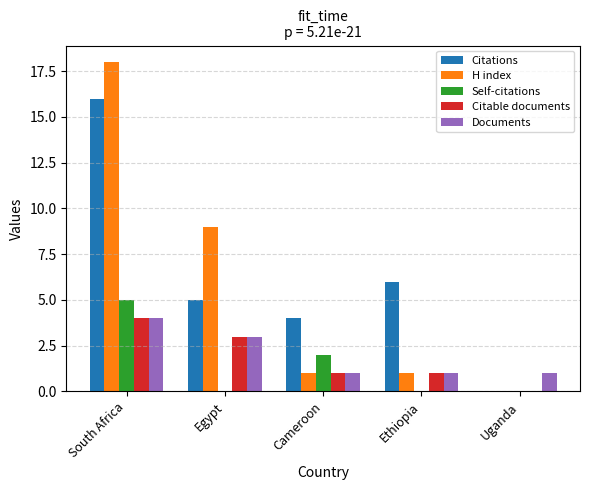

Is the value of Self-citations at South Africa greater than the value of Citable documents at Uganda?

Yes